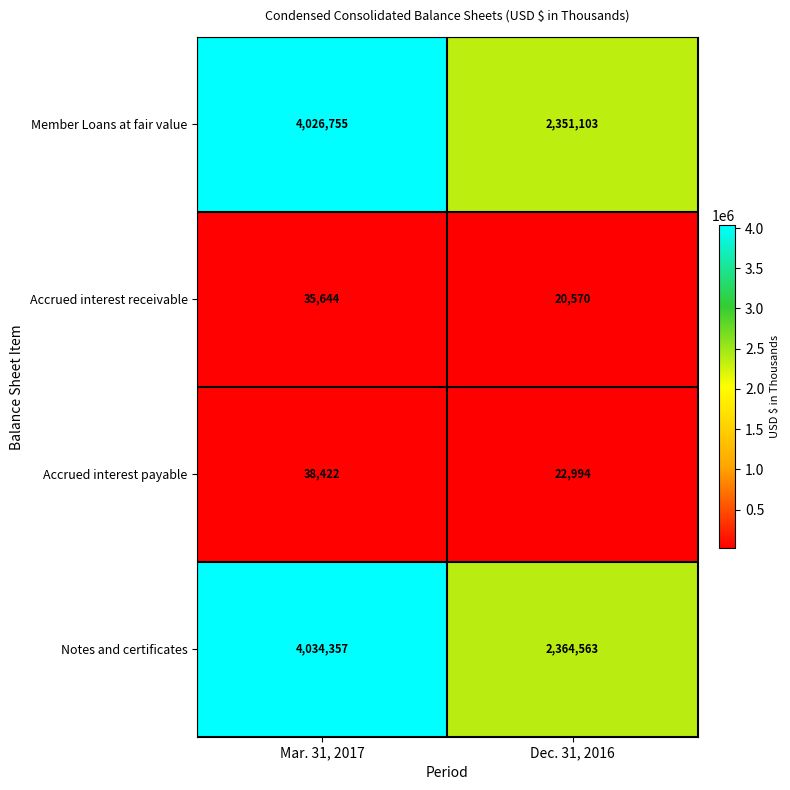

The Accrued interest receivable series shows 48315 at Mar. 31, 2017. True or false?

False